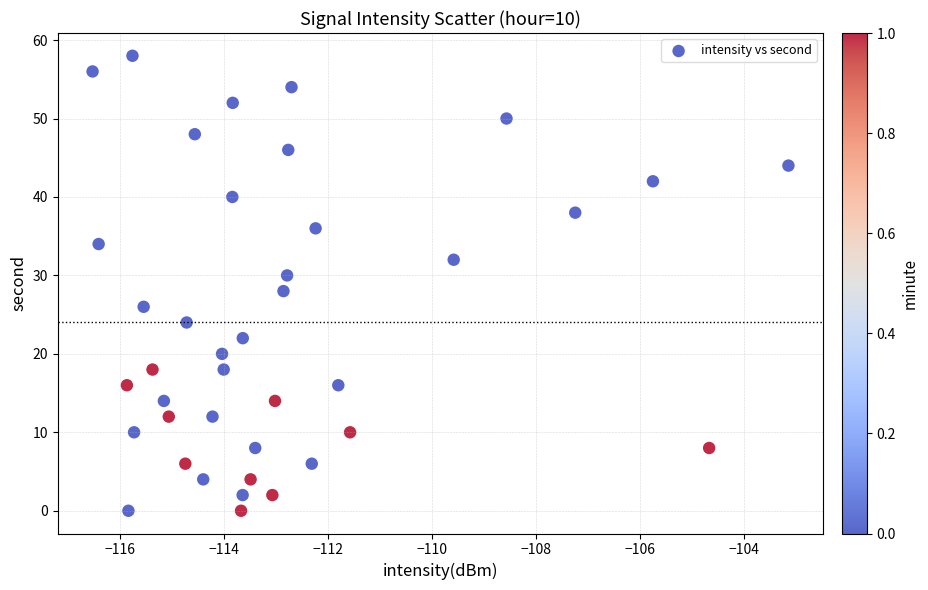

What is the range of Y values (max minus min)?

58